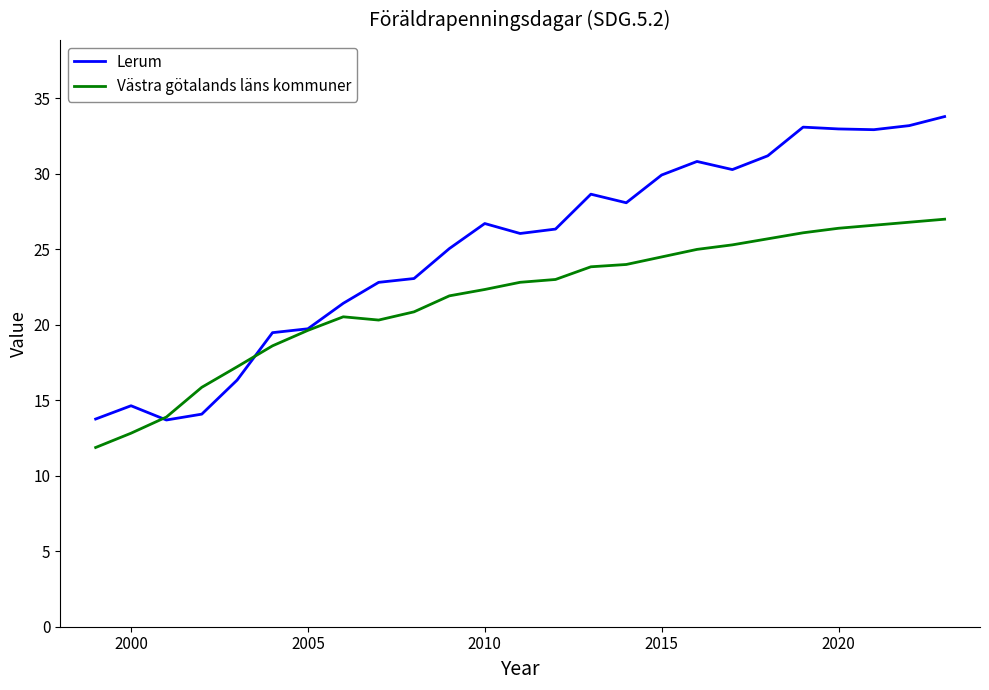

Does the chart display data point markers on the line(s)?

No